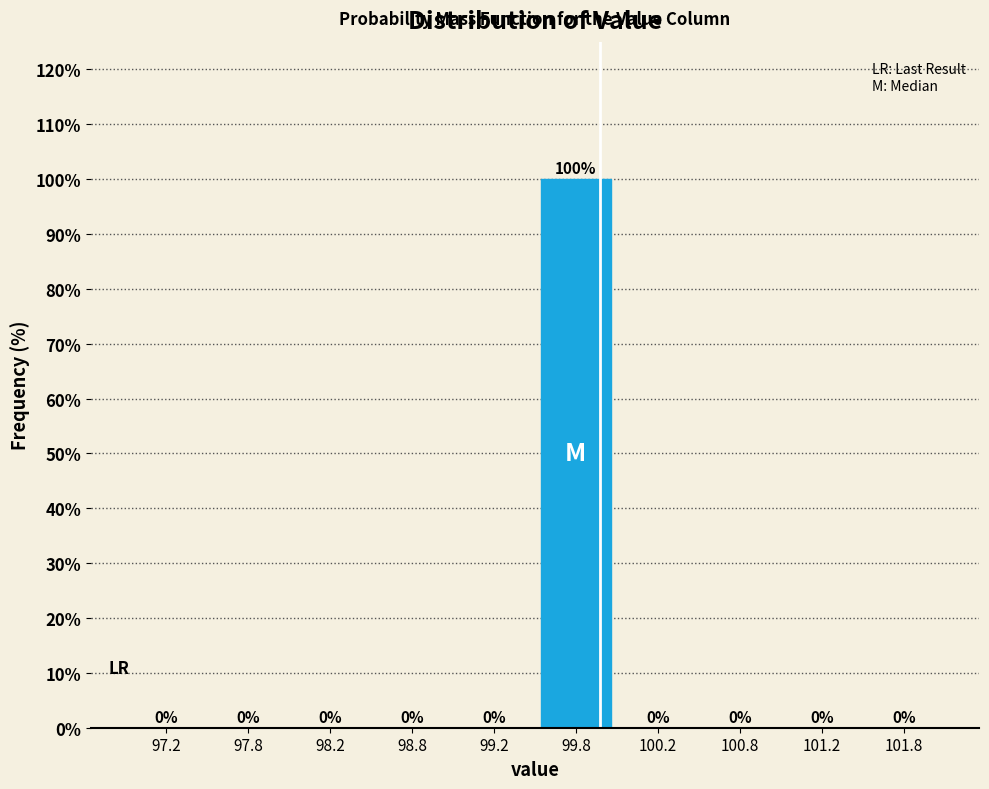

Which range on the x-axis has the tallest bar?

99.5 to 100.0